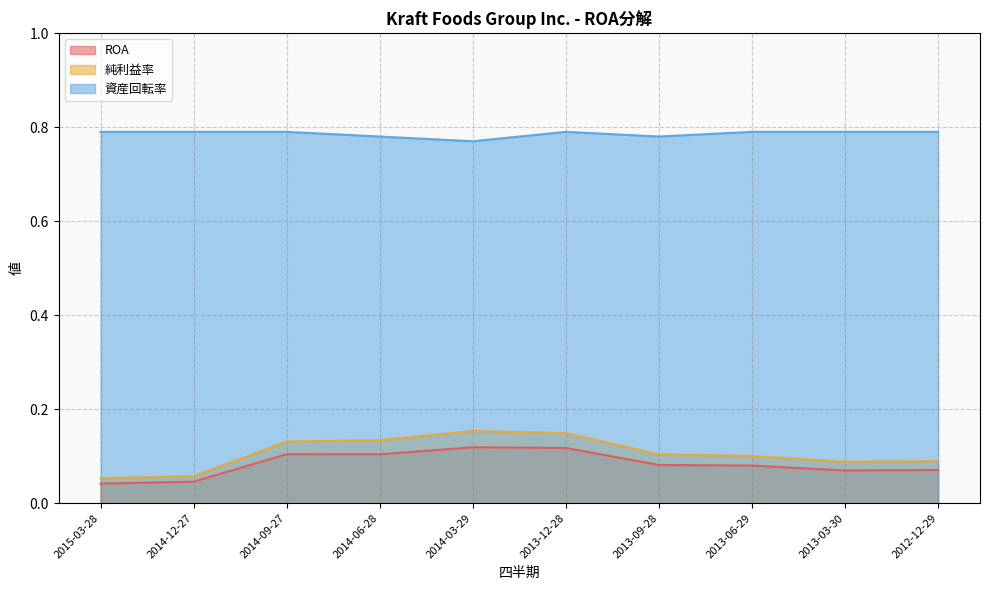

What is the total value across all series at 2014-06-28?

1.0